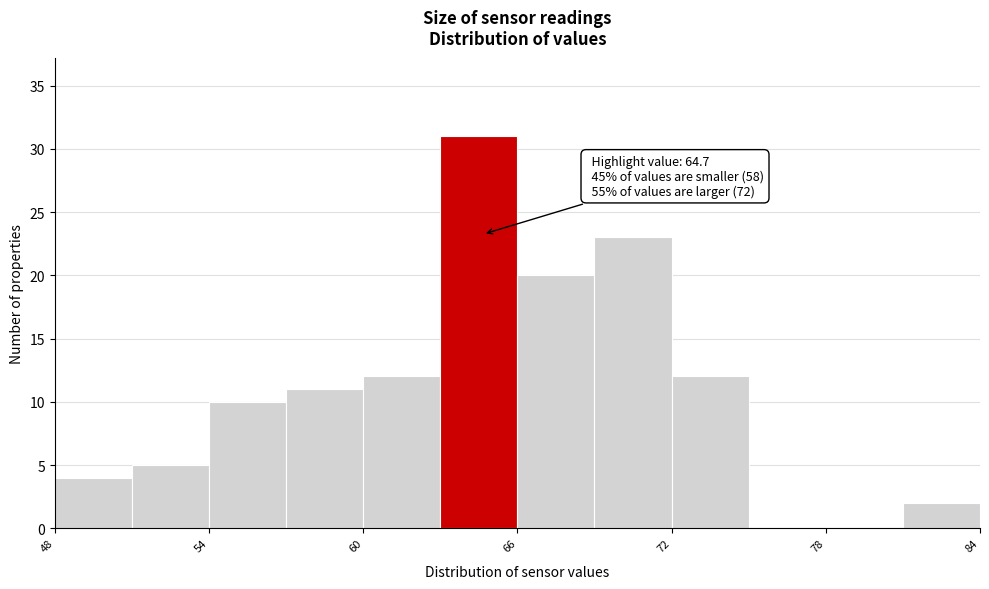

Read against the x-axis, roughly where is the centre of the tallest bar?

65